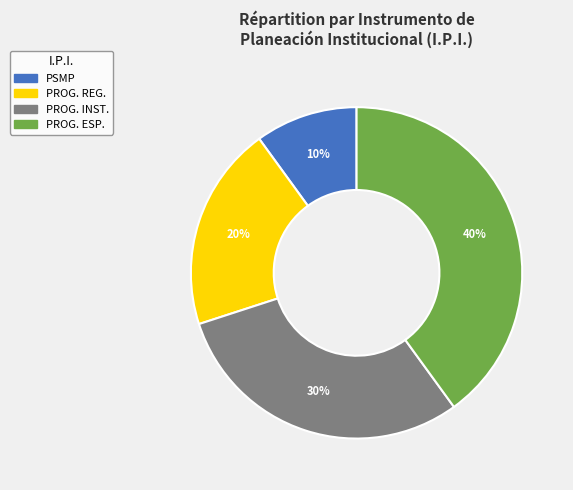

To the nearest percent, what is the average slice percentage?

25%